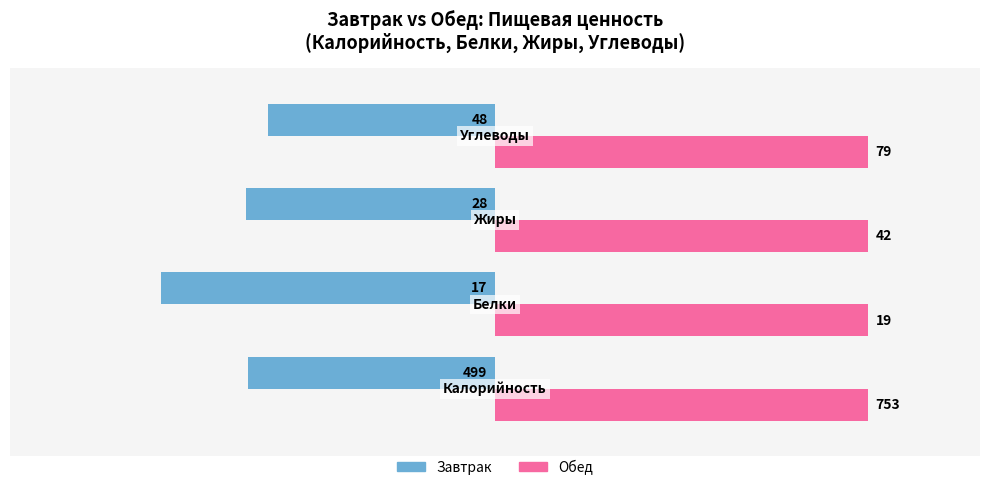

What is the average value of the Завтрак series?

-70.8